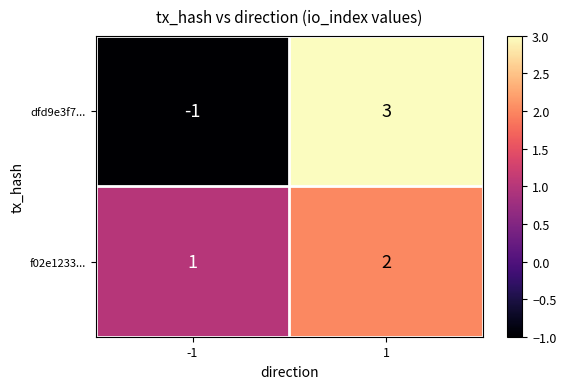

The dfd9e3f7... series shows -1 at -1. True or false?

True